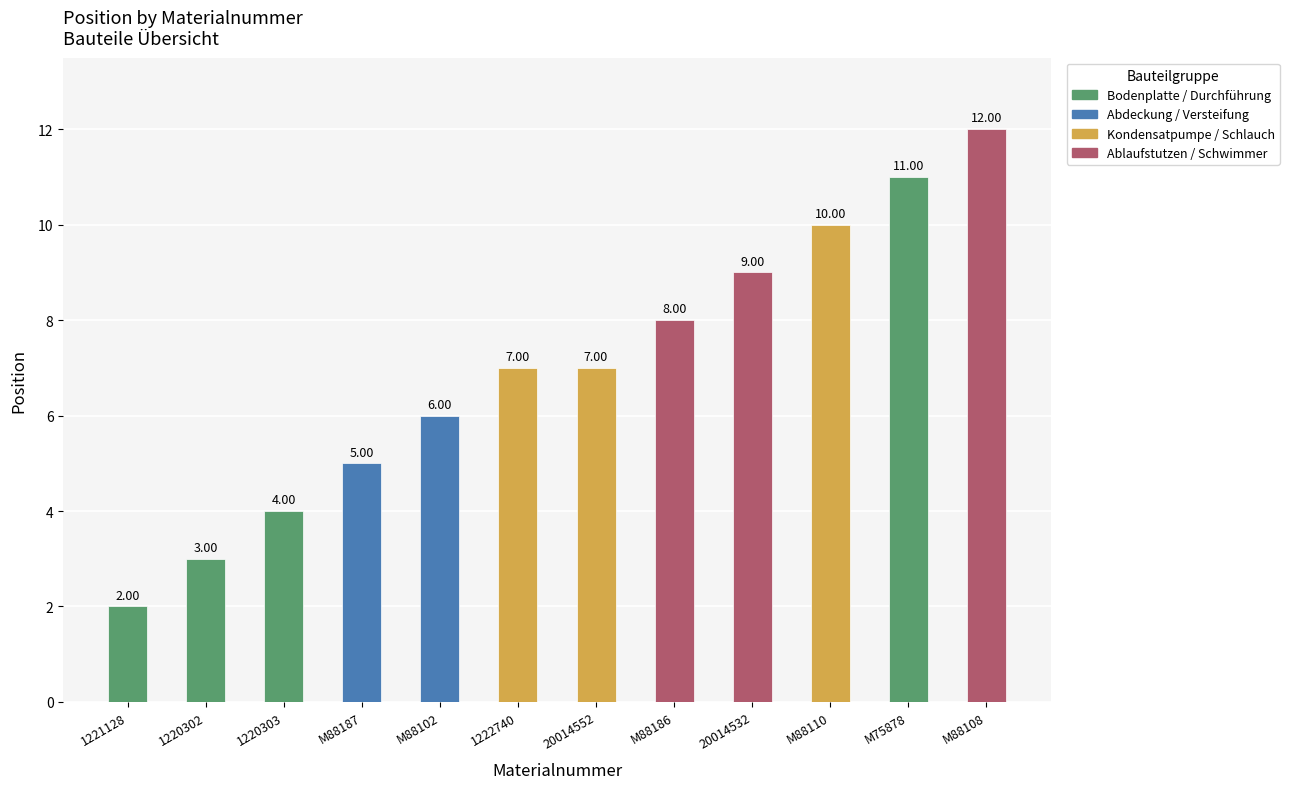

The chart shows a value of 8 at M88186. True or false?

True